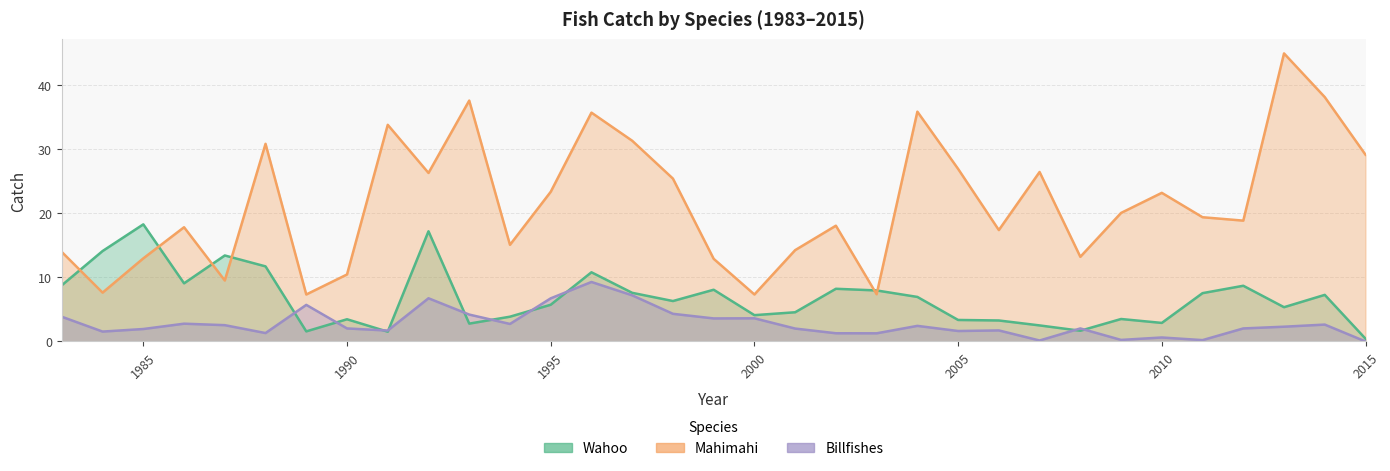

In Mahimahi, how many points are higher than both neighbors (excluding endpoints)?

10